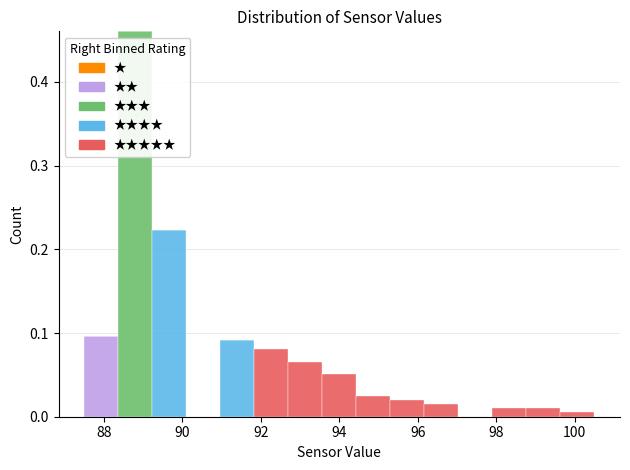

What is the total height of the stacked bar covering 92.8 to 93.6 on the x-axis? Neither the bar edges nor the heights are printed on the chart, so give them approximately, as read against the axes.

0.07